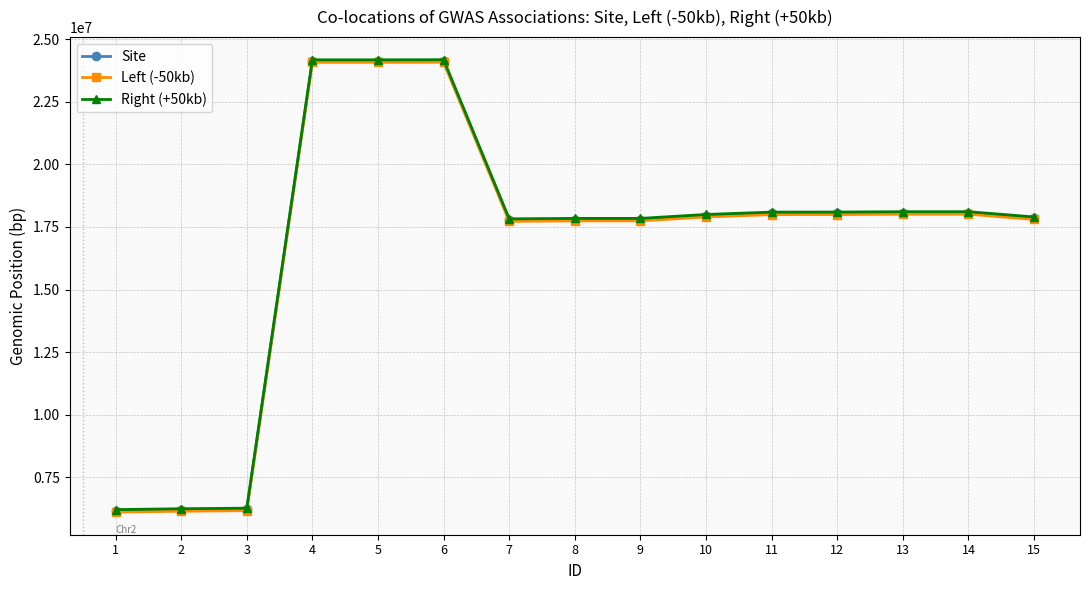

How many values in the Right (+50kb) series are below 17998827?

7